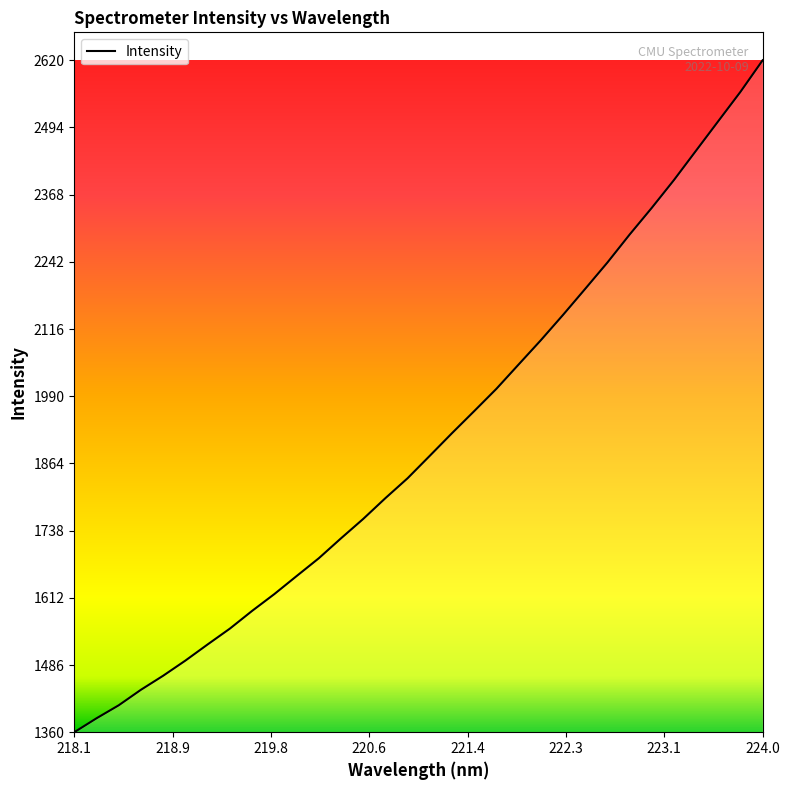

What is the minimum value shown in the chart?

1359.8